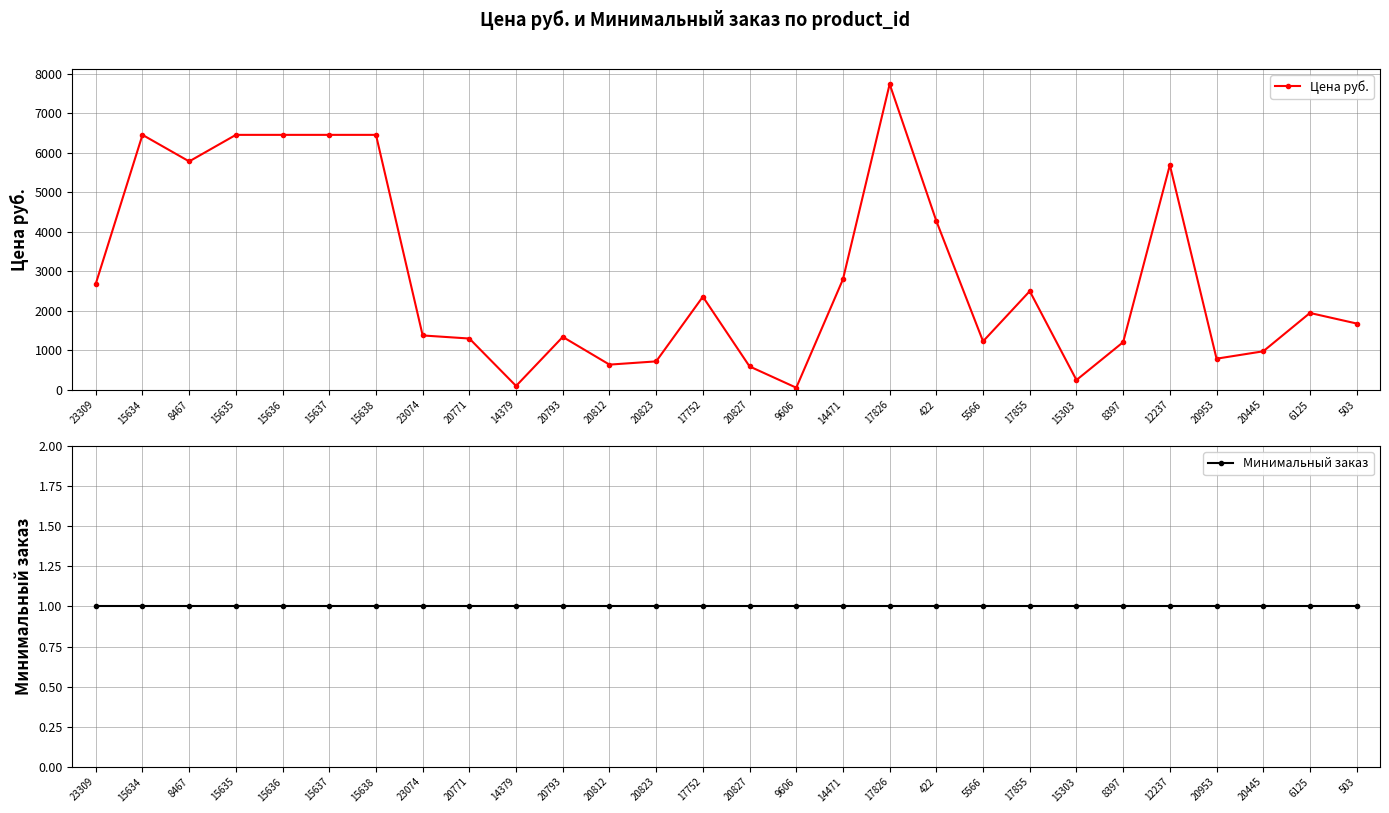

How many lines are shown in the chart?

2